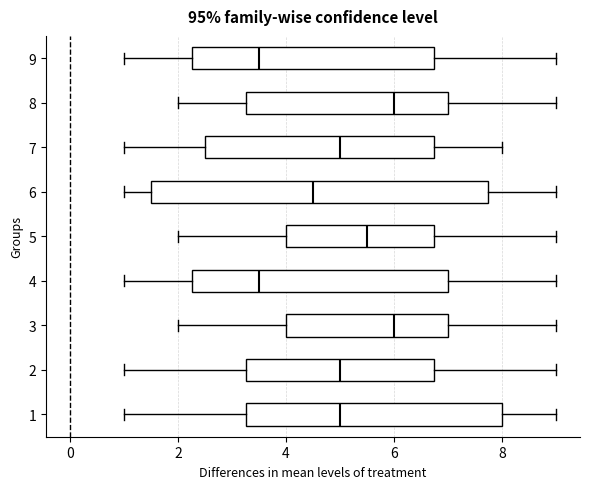

Reading bottom to top, transcribe this box plot: for each box, give where its median line is, the range the box spans, and where its two whiskers end, as read against the x-axis. The values are not printed on the chart, so give them approximately, as read against the axis.

1: median 5.0, box 3.2 to 8.0, whiskers 1.0 to 9.0
2: median 5.0, box 3.2 to 6.8, whiskers 1.0 to 9.0
3: median 6.0, box 4.0 to 7.0, whiskers 2.0 to 9.0
4: median 3.6, box 2.2 to 7.0, whiskers 1.0 to 9.0
5: median 5.6, box 4.0 to 6.8, whiskers 2.0 to 9.0
6: median 4.6, box 1.6 to 7.8, whiskers 1.0 to 9.0
7: median 5.0, box 2.6 to 6.8, whiskers 1.0 to 8.0
8: median 6.0, box 3.2 to 7.0, whiskers 2.0 to 9.0
9: median 3.6, box 2.2 to 6.8, whiskers 1.0 to 9.0